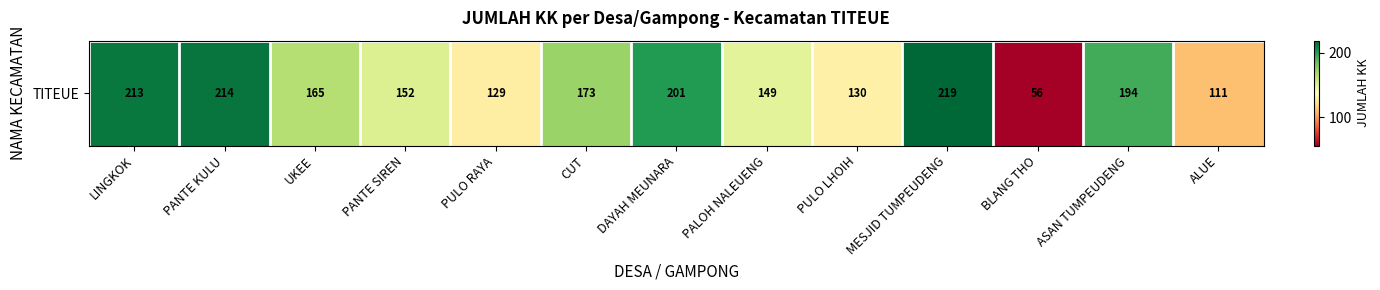

At which label does the data first exceed 165?

LINGKOK